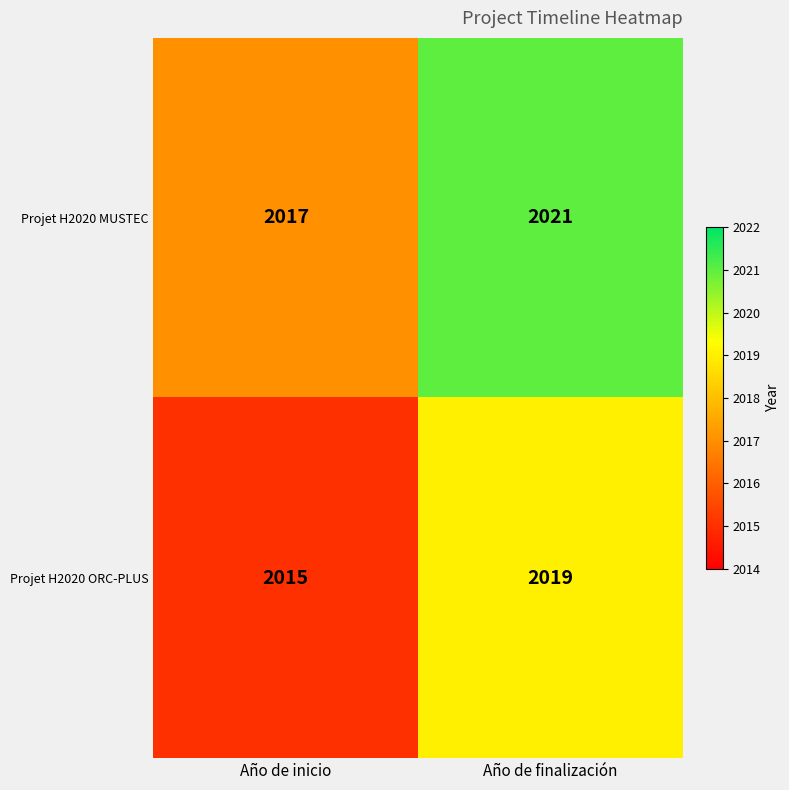

Count the number of categories in the chart.

2